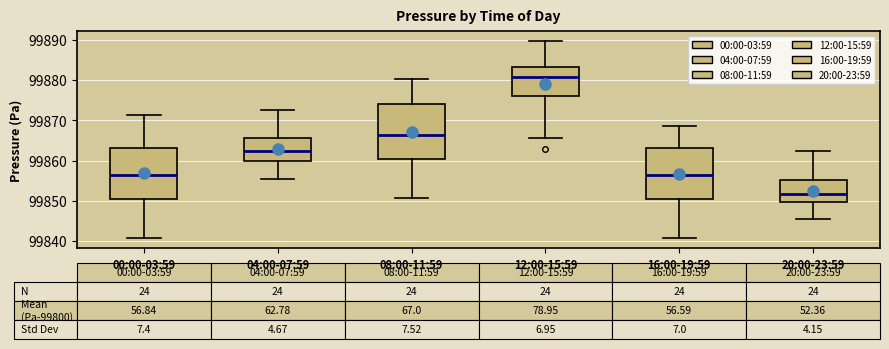

Which box has the lowest median line?

20:00-23:59